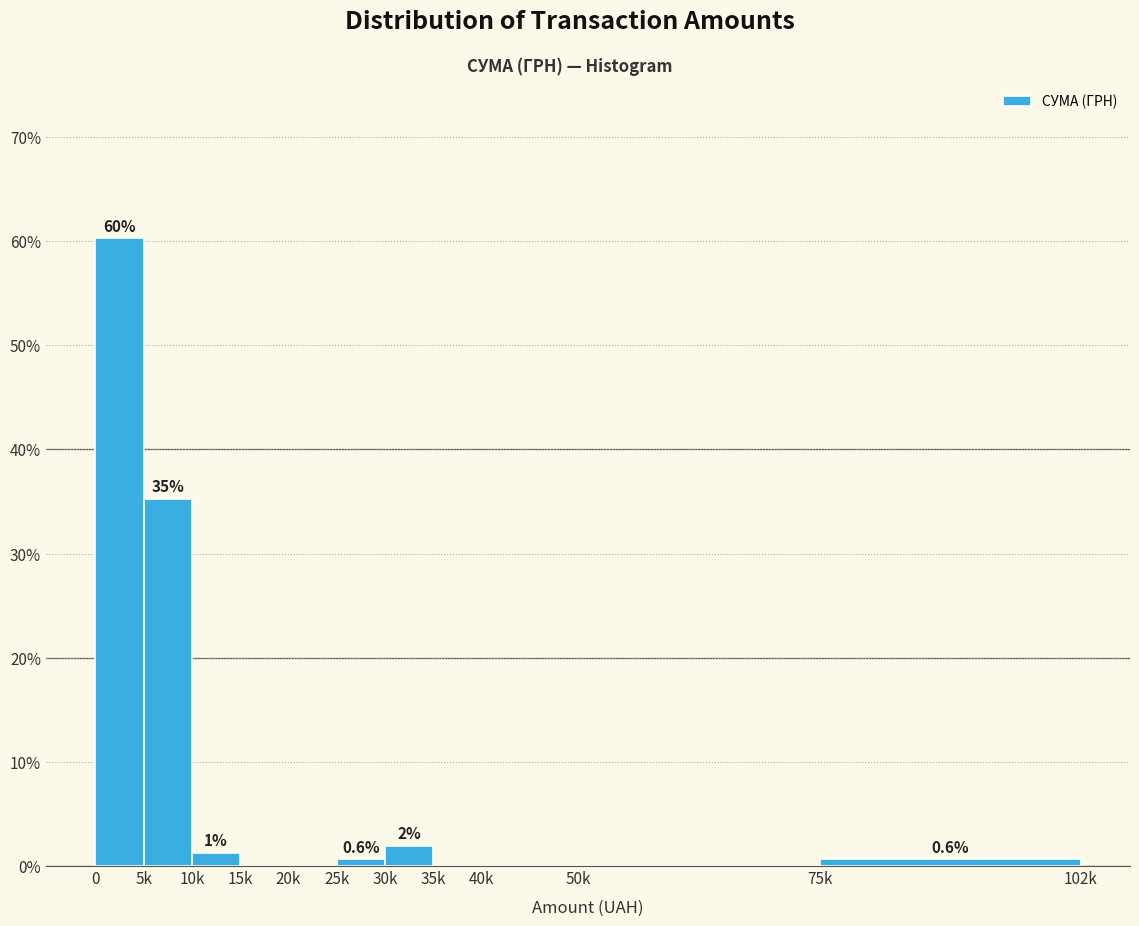

The chart shows a value of 0.0 at 15k. True or false?

True